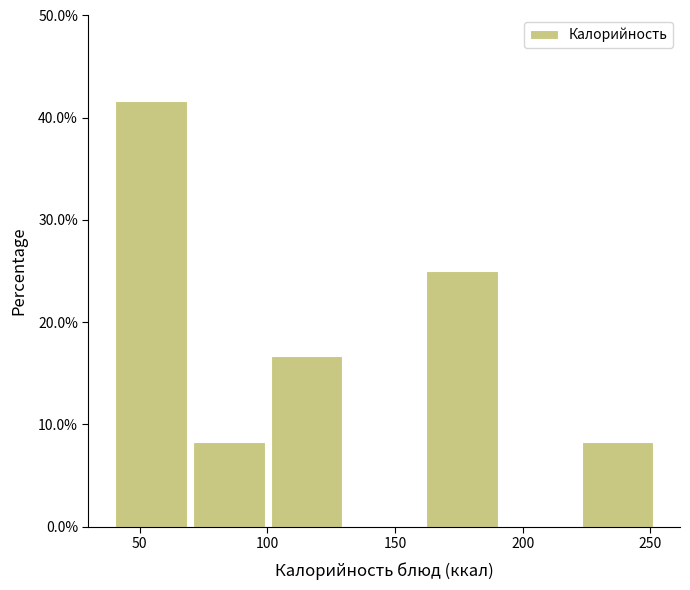

Over which range of the x-axis is the bar tallest?

40 to 70